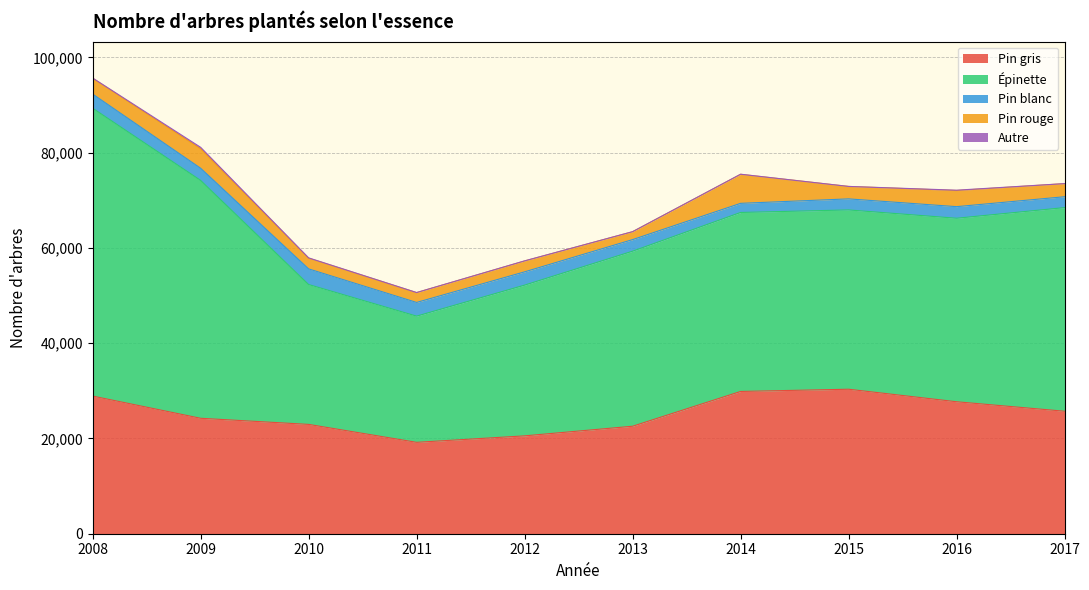

Rank the series by their maximum value, from highest to lowest.

Épinette, Pin gris, Pin rouge, Pin blanc, Autre